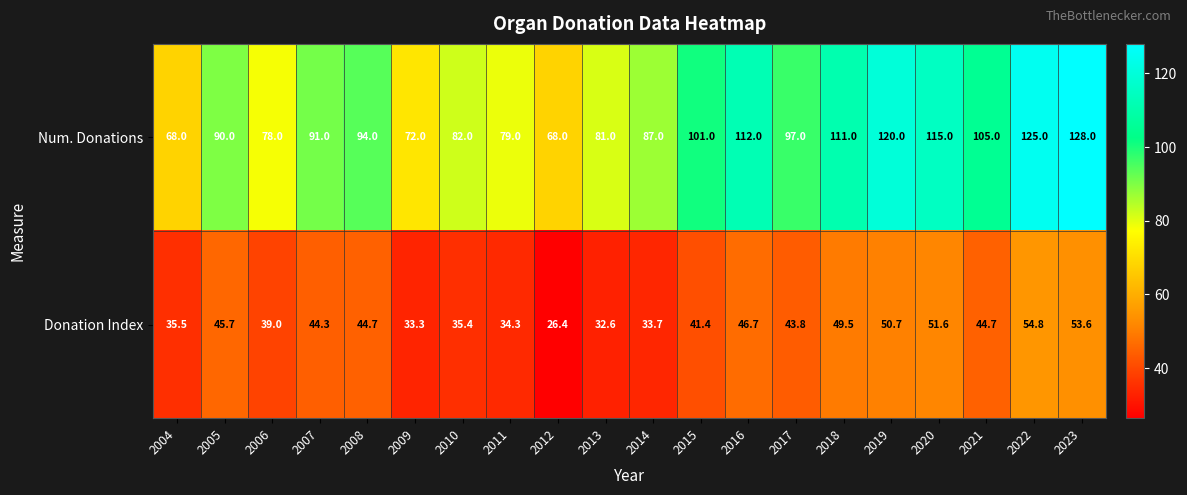

What is the total value across all series at 2021?

149.7